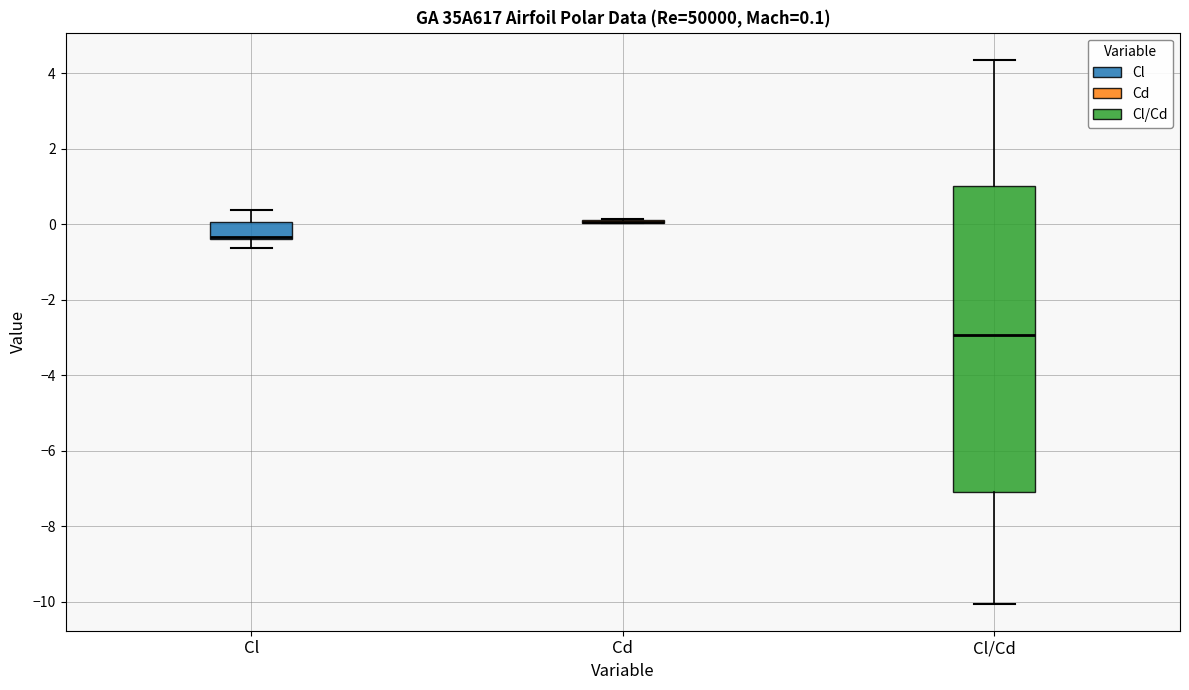

Which box is the tallest, from its lower edge to its upper edge?

Cl/Cd